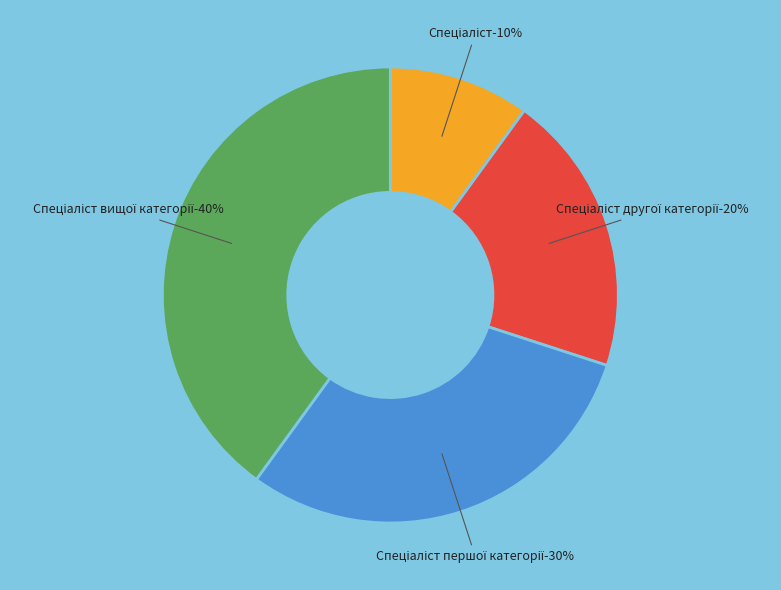

Which category has the biggest portion of the pie?

Спеціаліст вищої категорії